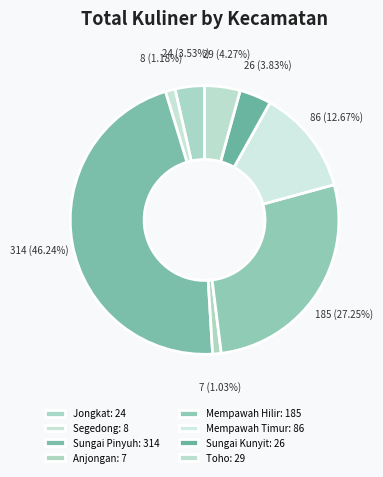

How many segments does this pie chart have?

8